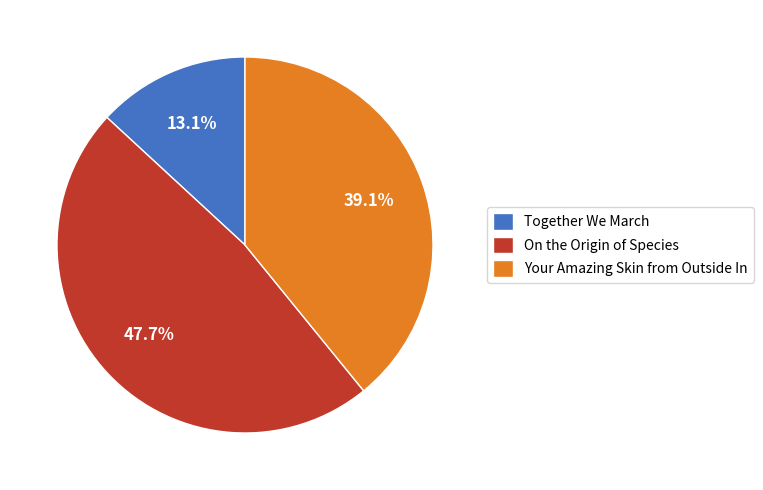

To the nearest percent, what is the difference between the largest and smallest slice percentages?

35%